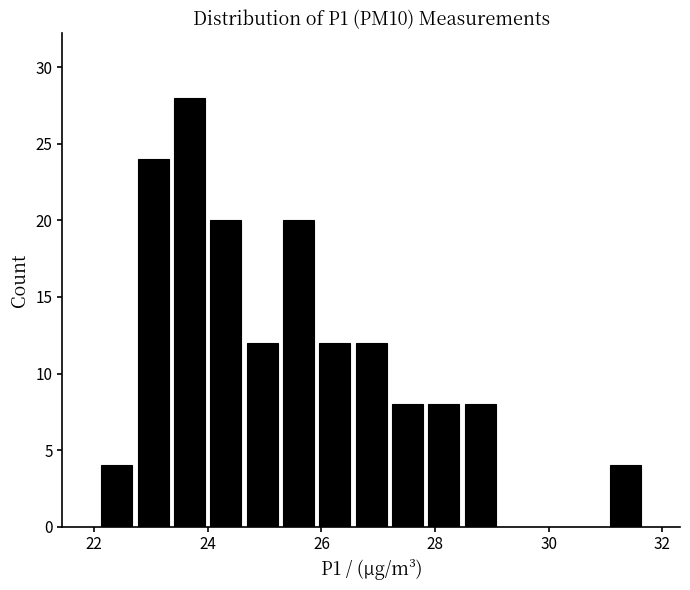

Around what value on the x-axis is the tallest bar? Give the approximate position of its centre, as read against the axis.

23.6